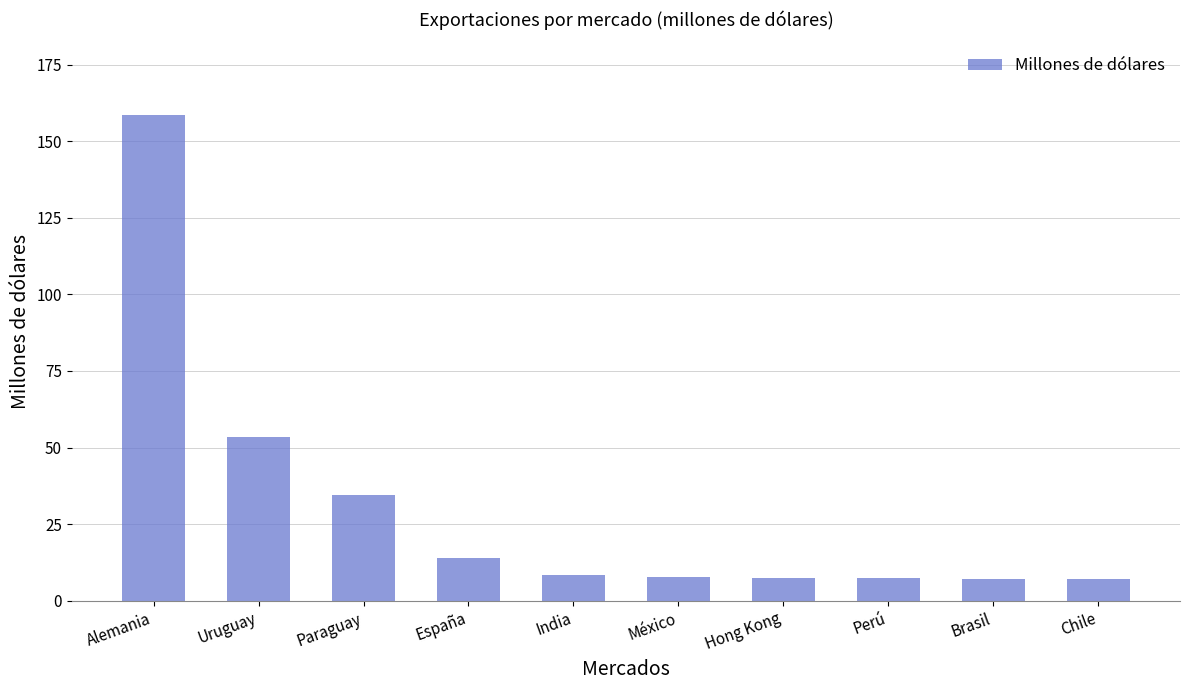

What position from the right is México?

5